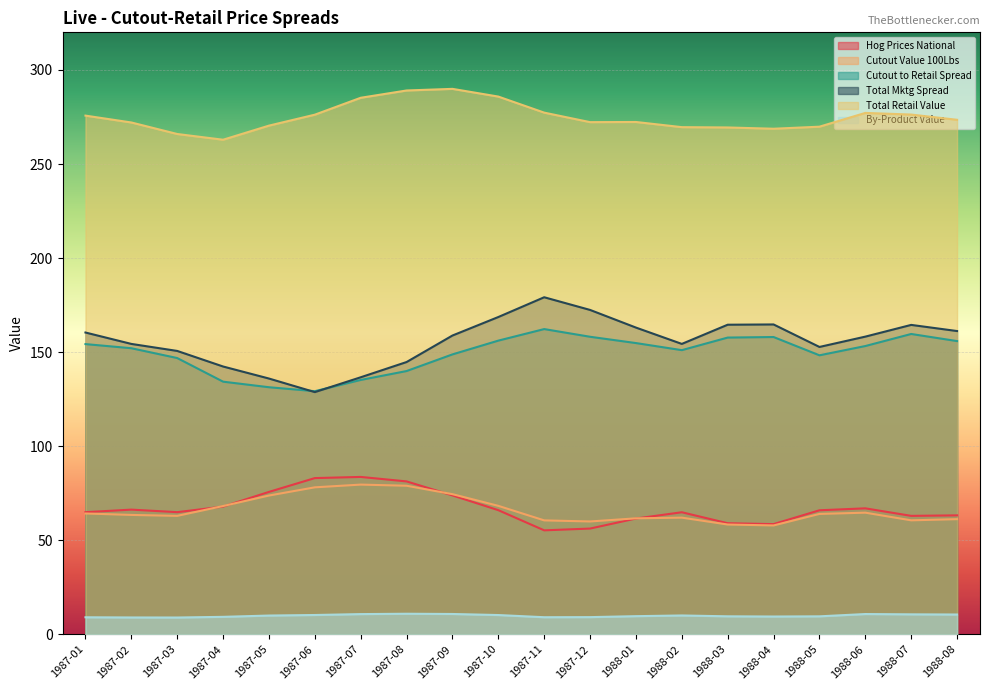

Where does the Cutout to Retail Spread series first go above 153?

1987-01